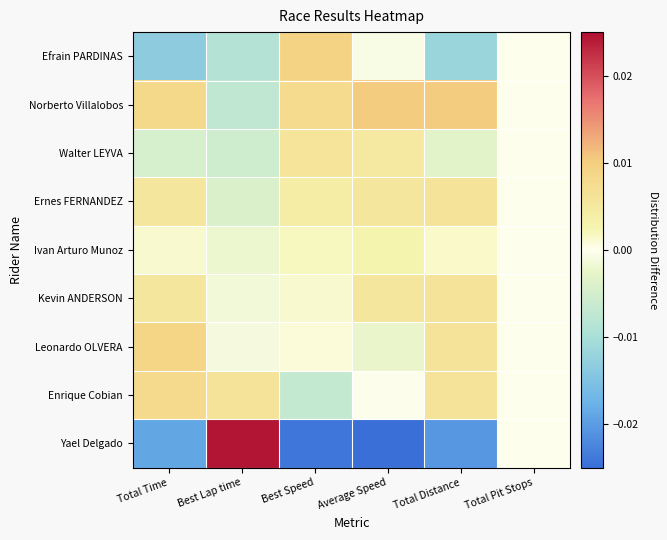

Reading left to right, extract all data points from this chart.

Efrain PARDINAS: Total Time=-0.0	Best Lap time=-0.0	Best Speed=0.0	Average Speed=-0.0	Total Distance=-0.0	Total Pit Stops=0.0
Norberto Villalobos: Total Time=0.0	Best Lap time=-0.0	Best Speed=0.0	Average Speed=0.0	Total Distance=0.0	Total Pit Stops=0.0
Walter LEYVA: Total Time=-0.0	Best Lap time=-0.0	Best Speed=0.0	Average Speed=0.0	Total Distance=-0.0	Total Pit Stops=0.0
Ernes FERNANDEZ: Total Time=0.0	Best Lap time=-0.0	Best Speed=0.0	Average Speed=0.0	Total Distance=0.0	Total Pit Stops=0.0
Ivan Arturo Munoz: Total Time=0.0	Best Lap time=-0.0	Best Speed=0.0	Average Speed=0.0	Total Distance=0.0	Total Pit Stops=0.0
Kevin ANDERSON: Total Time=0.0	Best Lap time=-0.0	Best Speed=0.0	Average Speed=0.0	Total Distance=0.0	Total Pit Stops=0.0
Leonardo OLVERA: Total Time=0.0	Best Lap time=-0.0	Best Speed=0.0	Average Speed=-0.0	Total Distance=0.0	Total Pit Stops=0.0
Enrique Cobian: Total Time=0.0	Best Lap time=0.0	Best Speed=-0.0	Average Speed=-0.0	Total Distance=0.0	Total Pit Stops=0.0
Yael Delgado: Total Time=-0.0	Best Lap time=0.0	Best Speed=-0.0	Average Speed=-0.0	Total Distance=-0.0	Total Pit Stops=0.0